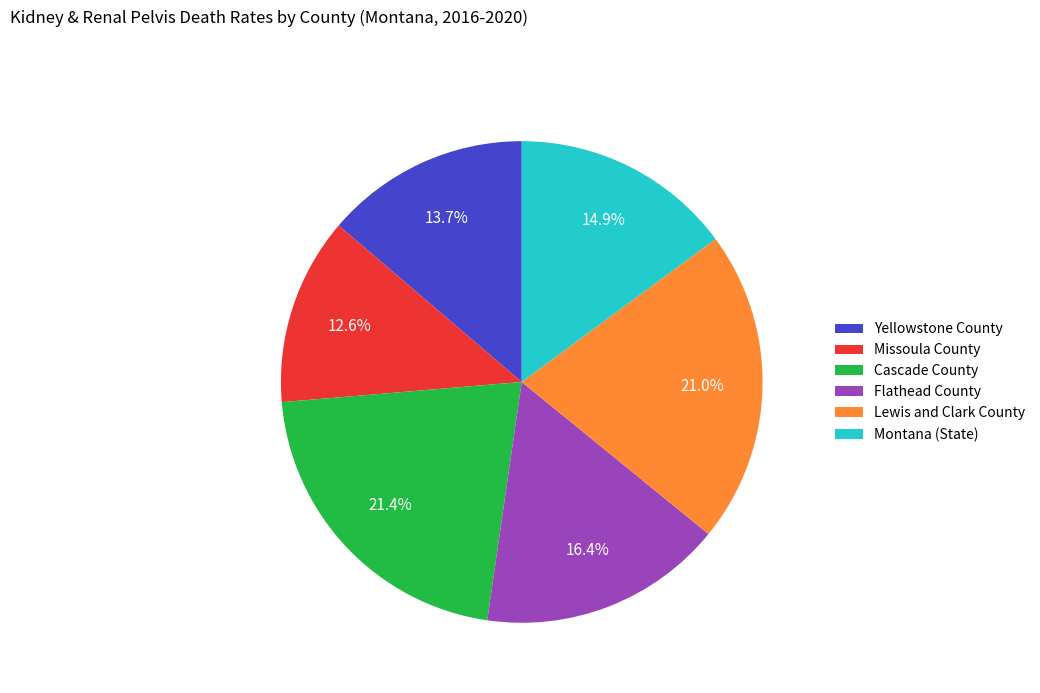

To the nearest percent, what is the average slice percentage?

17%